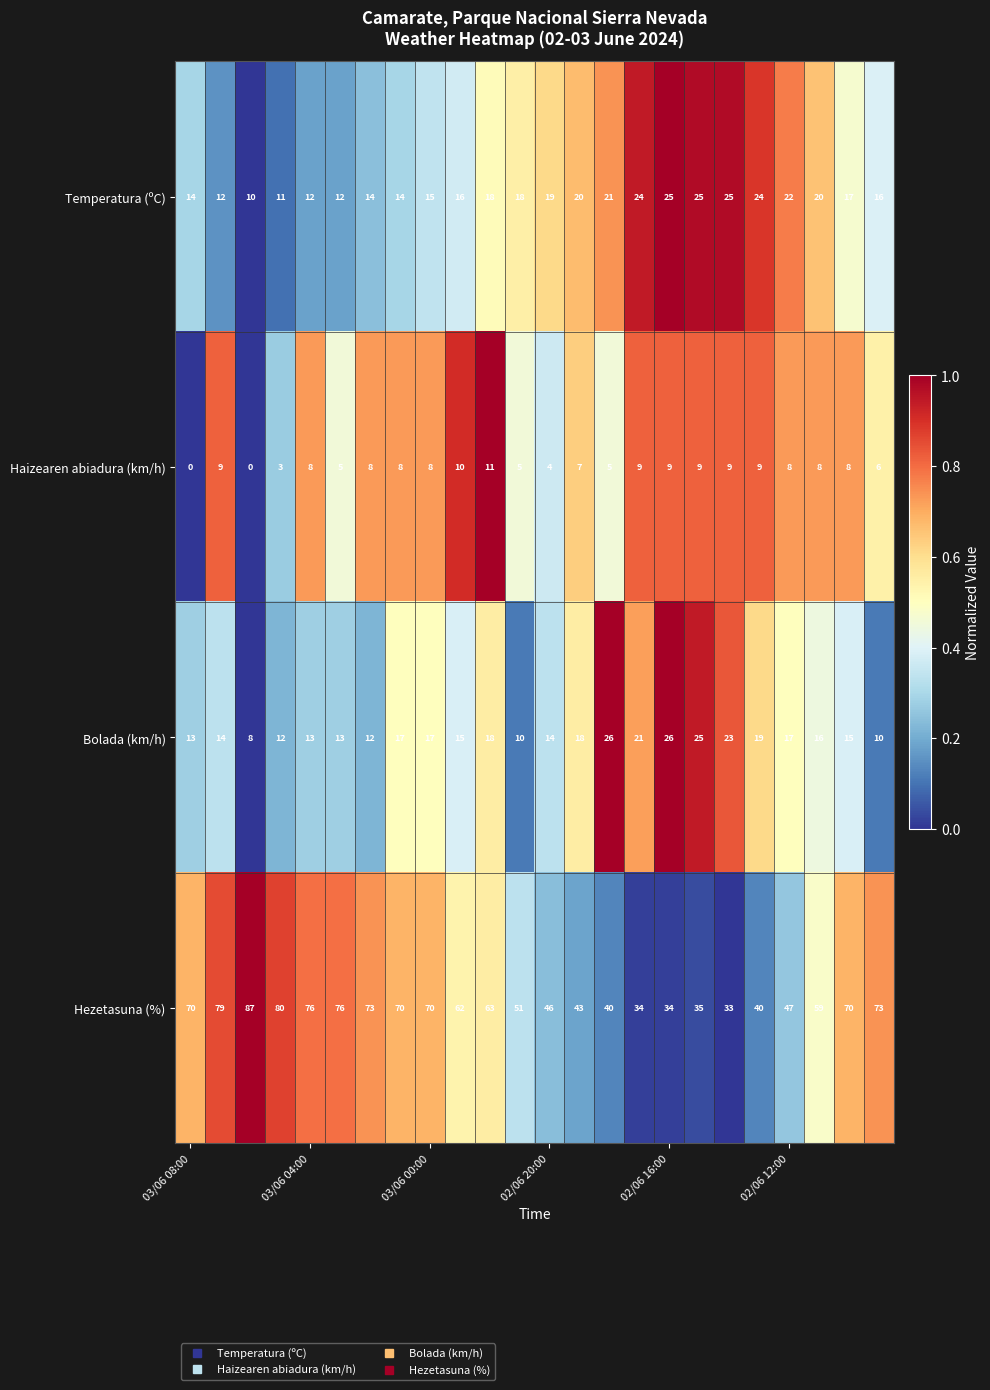

At how many categories does at least one series exceed 0?

24